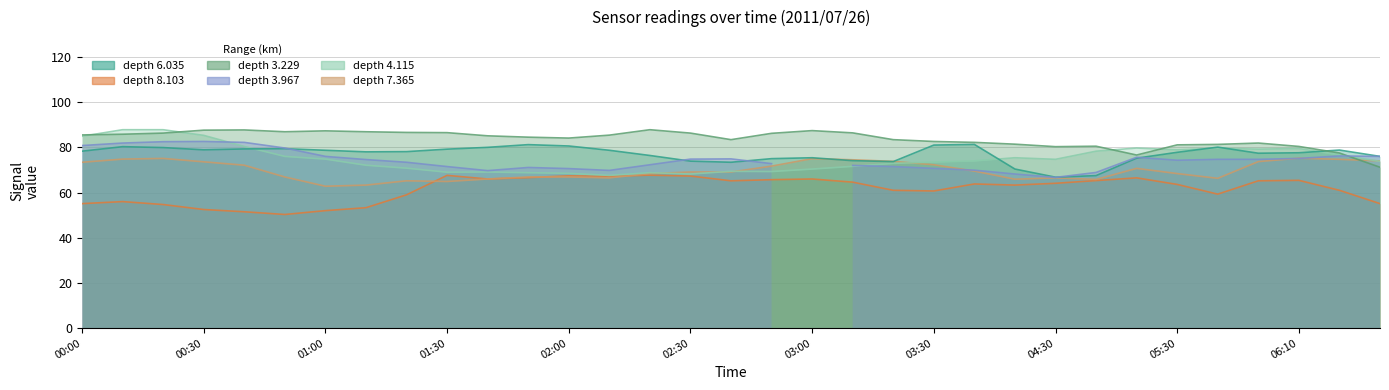

The 4.115 series shows 79.5 at 06:10. True or false?

True